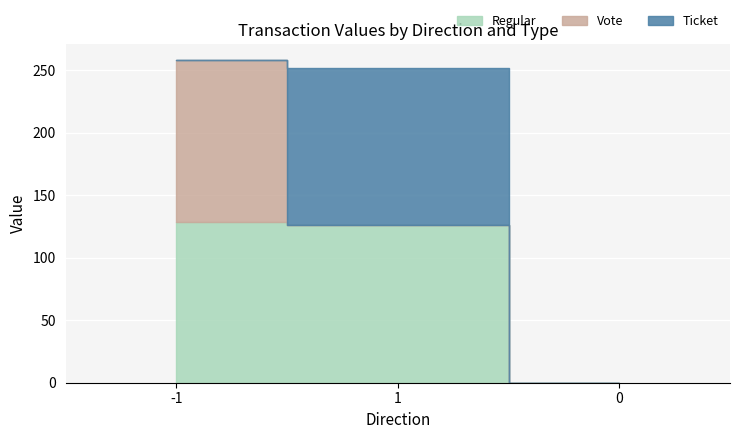

What is the sum of the Vote values at -1 and 0?

129.0